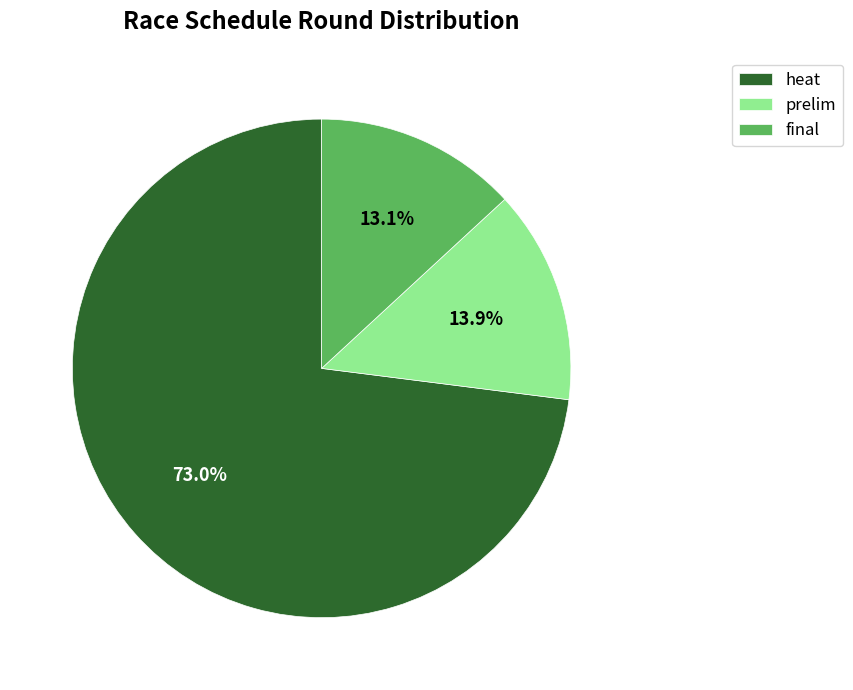

To the nearest percent, what percentage of the pie is final?

13%